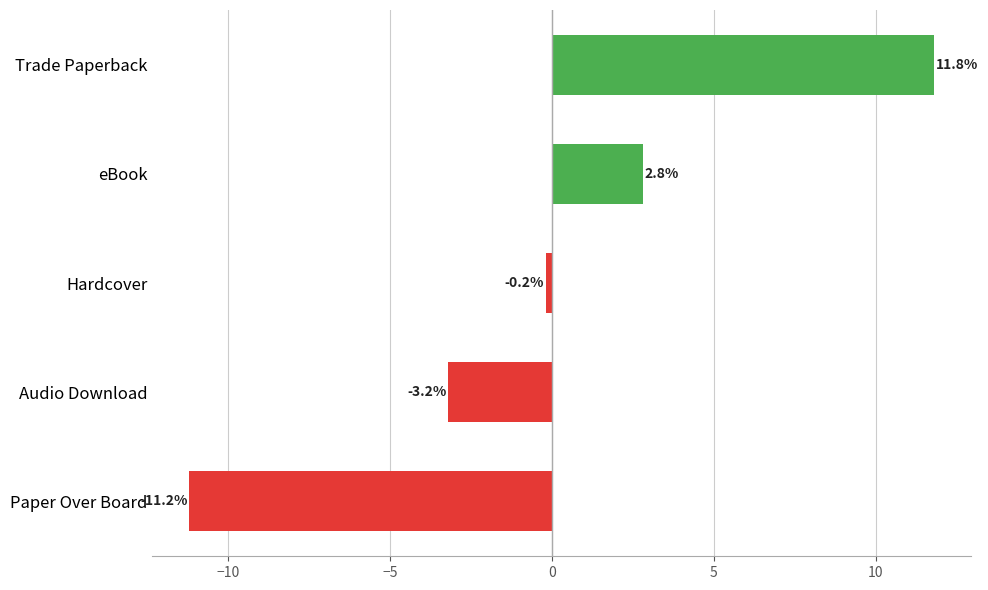

The value at eBook is 2.8. True or false?

True